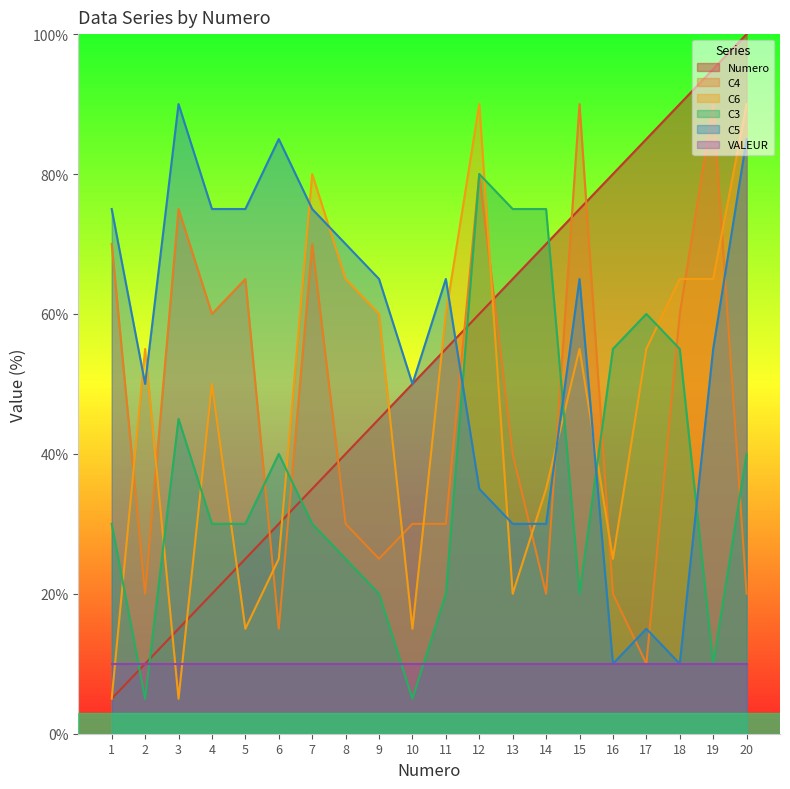

What are all the series names shown in the legend?

Numero, C4, C6, C3, C5, VALEUR